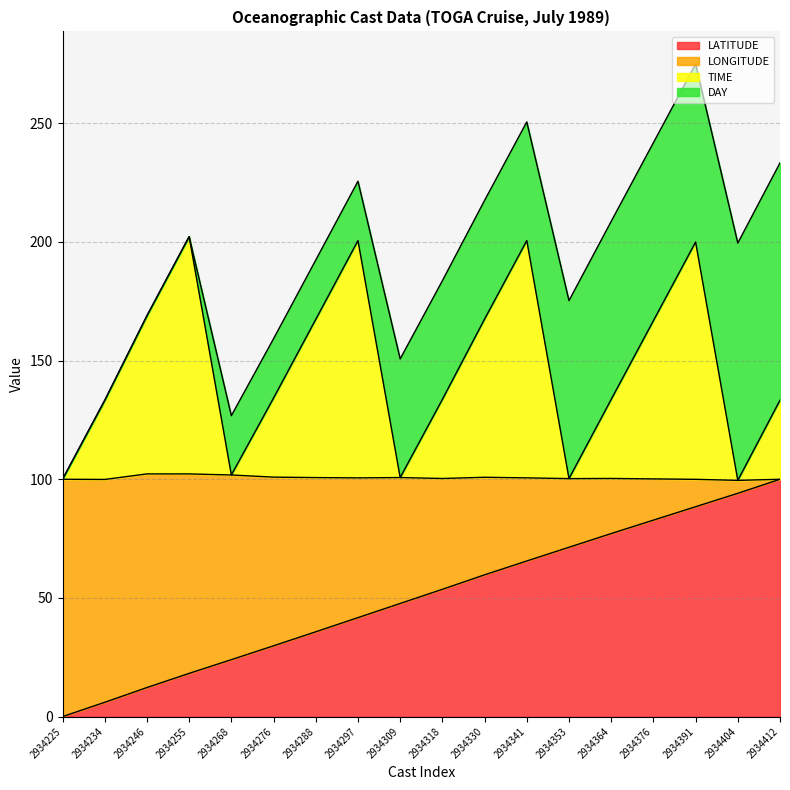

Is it true that TIME equals 99.5 at 2934404?

True